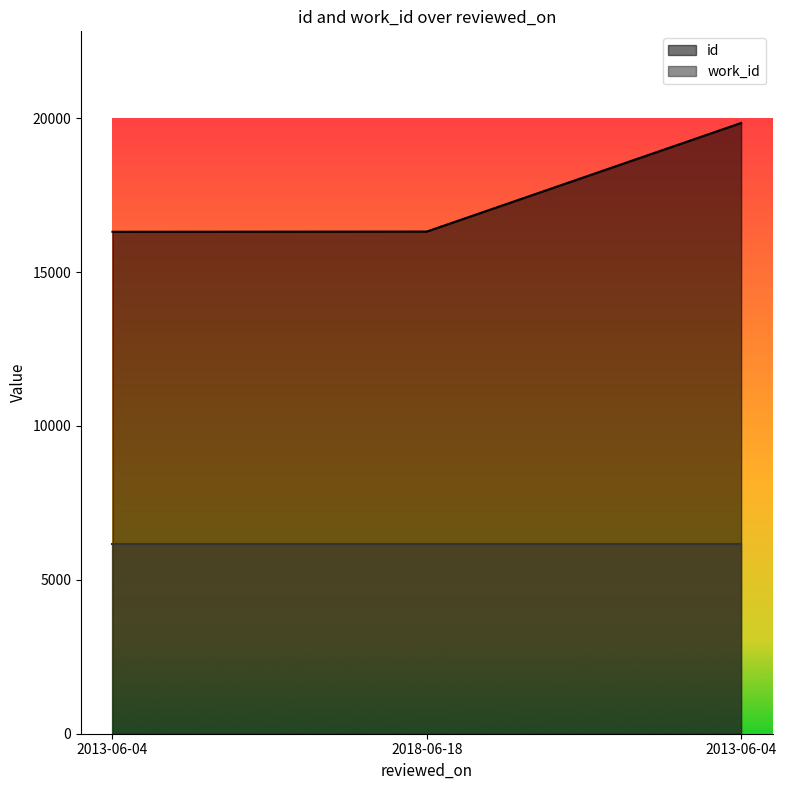

What is the ratio of the value at 2018-06-18 to the value at 2013-06-04?

0.8